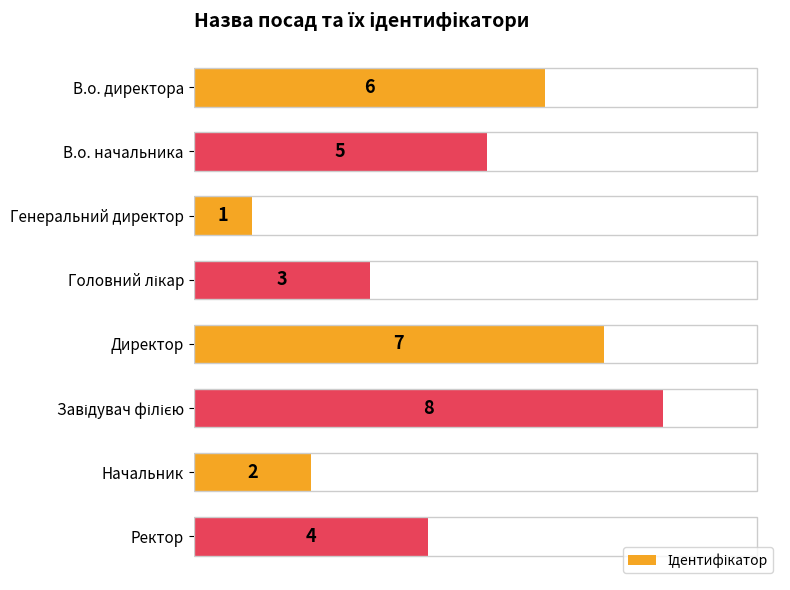

Reading top to bottom, extract all data points from this chart.

6	5	1	3	7	8	2	4